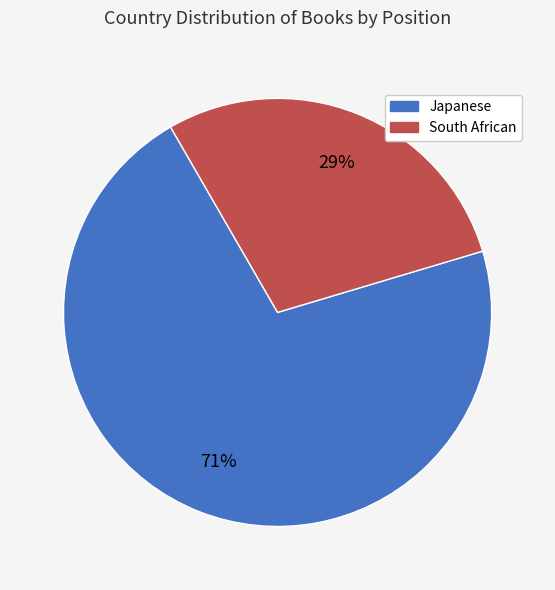

Rank the categories by value from lowest to highest.

South African, Japanese